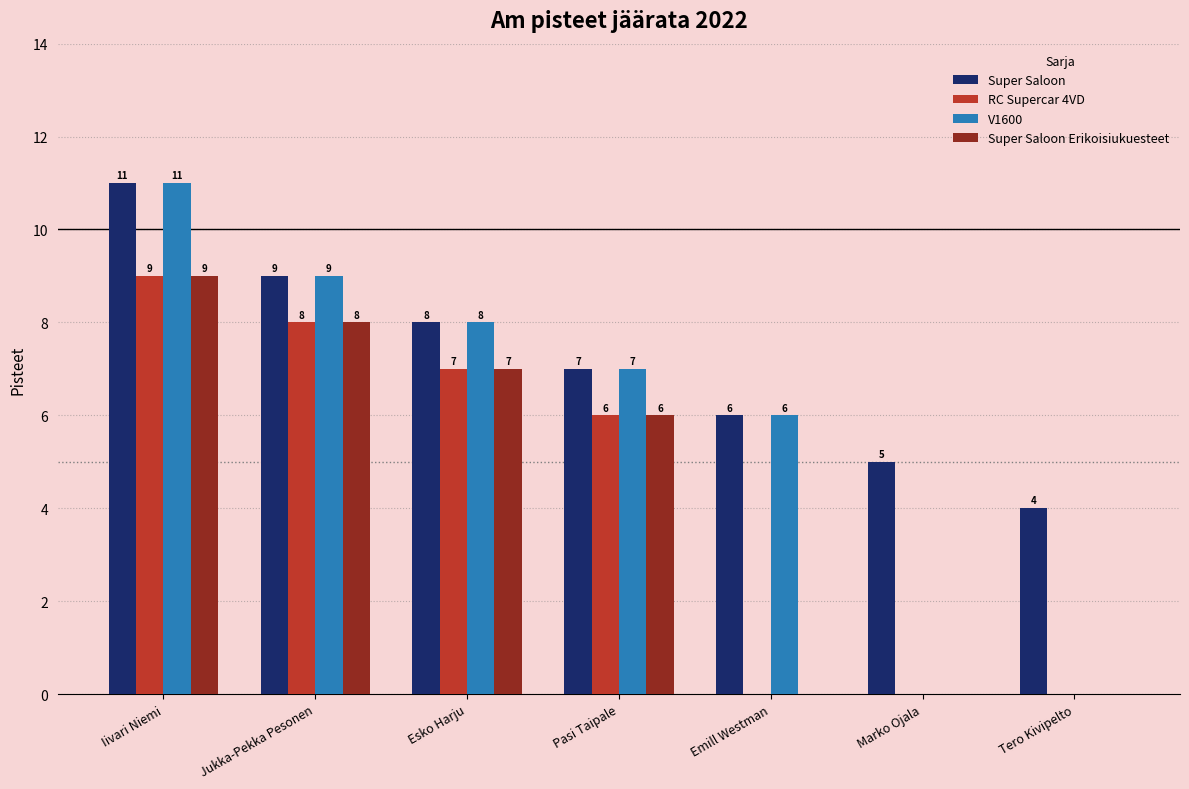

Which category has the highest value in the Super Saloon series?

Iivari Niemi